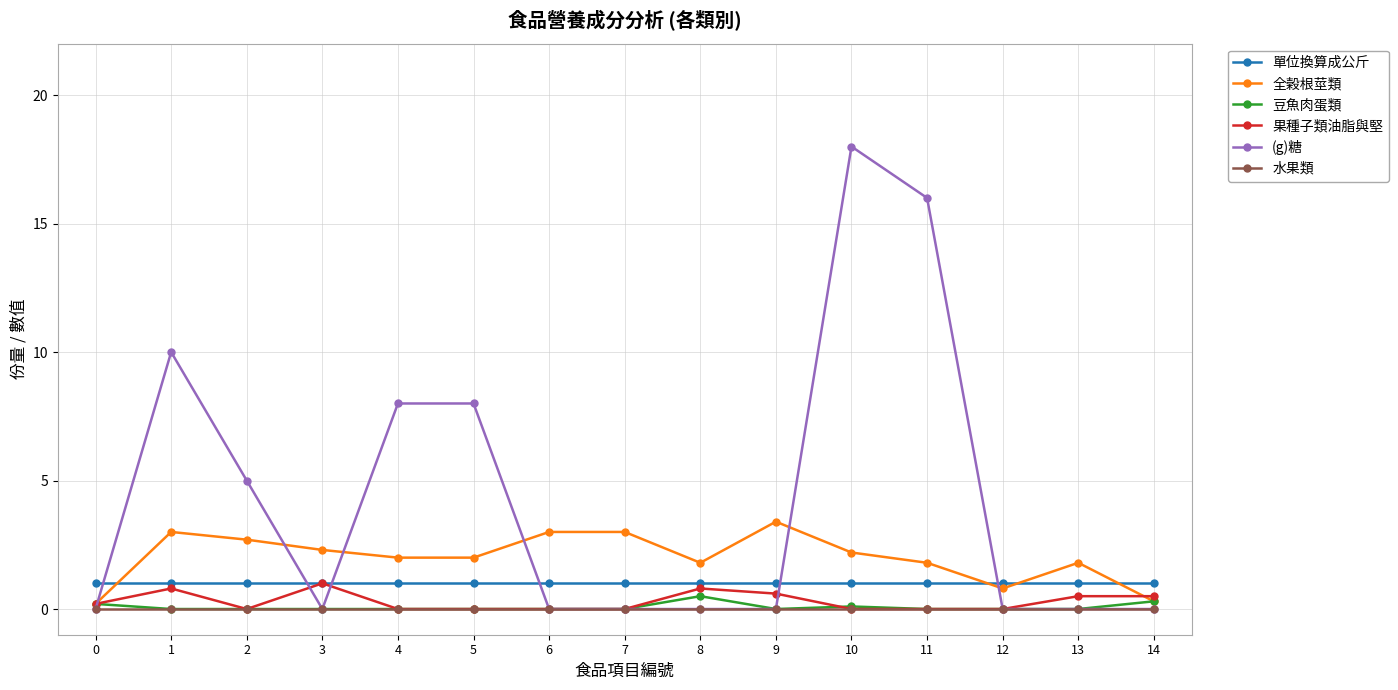

How many lines are shown in the chart?

6